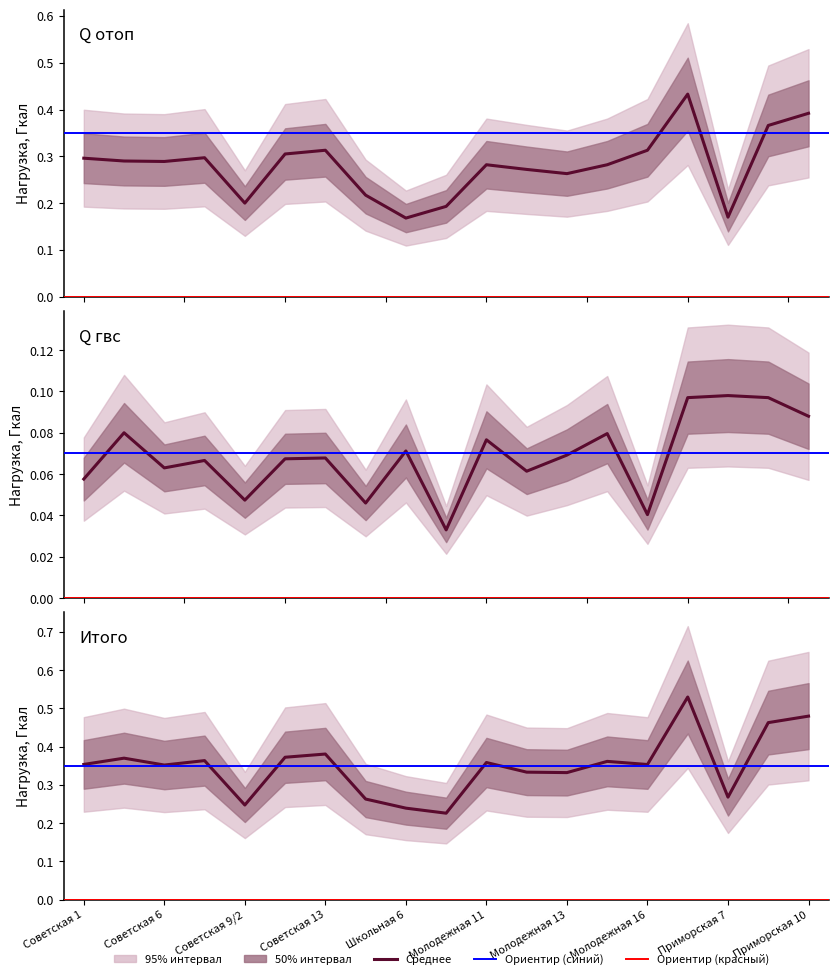

Is this an area chart (filled region under the line)?

No